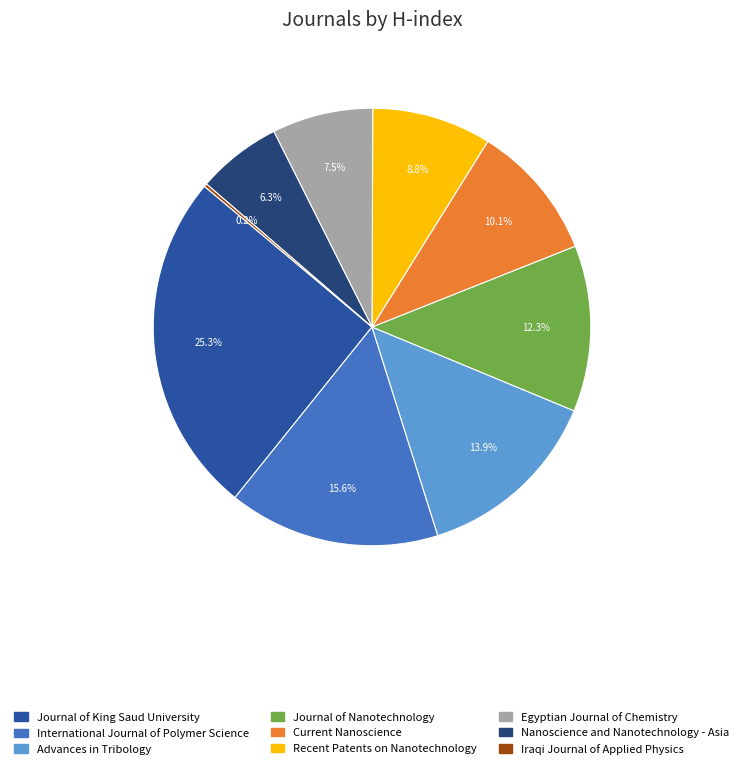

Which has a higher value, Current Nanoscience or International Journal of Polymer Science?

International Journal of Polymer Science